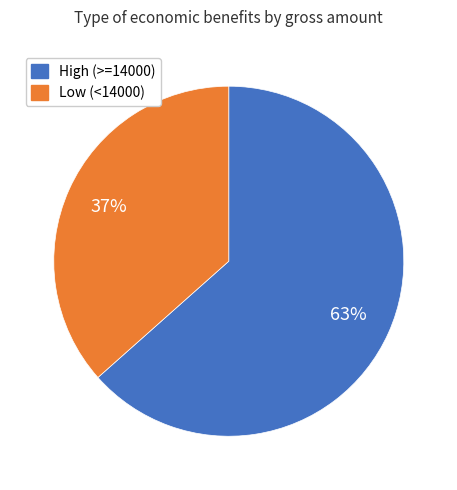

To the nearest percent, what is the average slice percentage?

50%